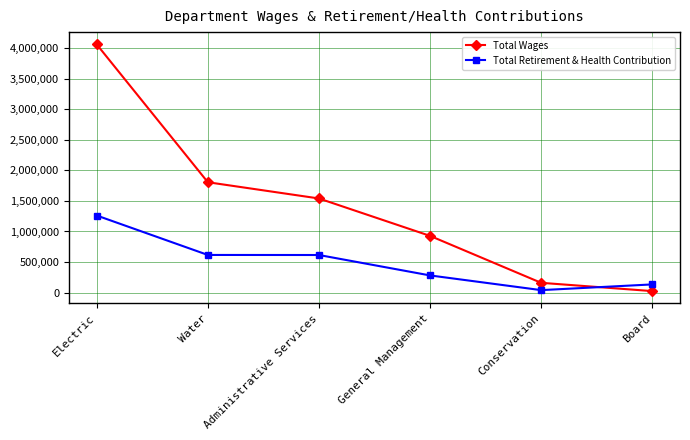

What is the maximum value for Total Wages?

4061123